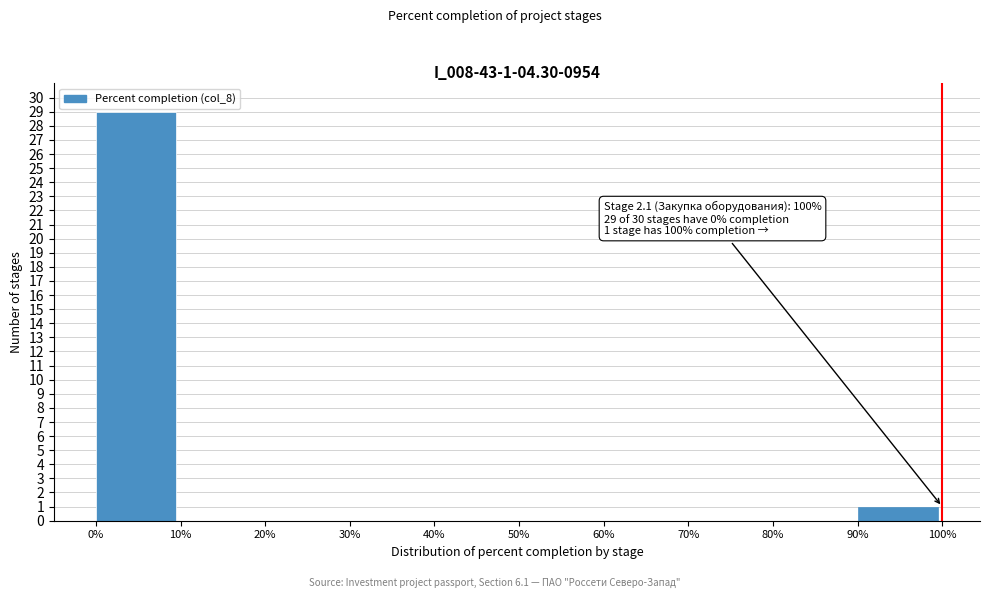

Which range on the x-axis has the tallest bar?

0% to 10%